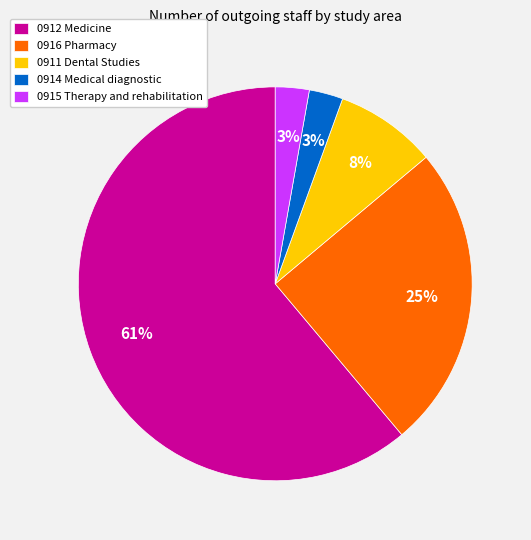

What is the largest slice in the pie chart?

0912 Medicine